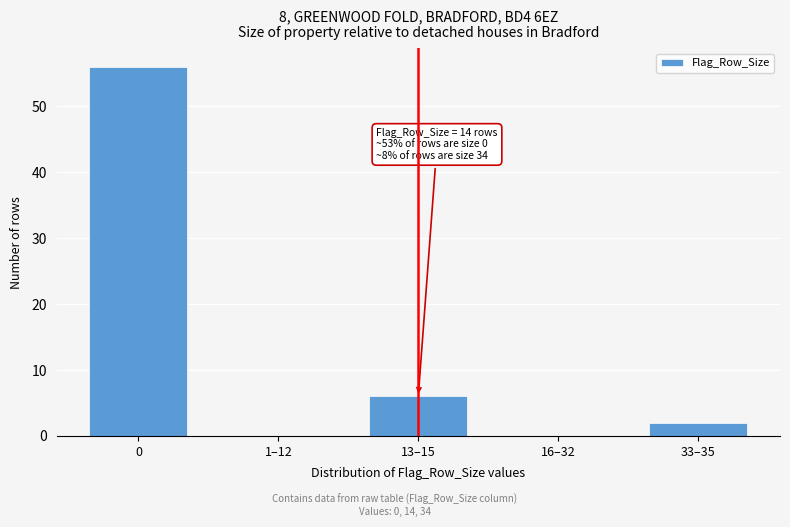

Reading right to left, what are all the values shown in this chart?

33–35=2	16–32=0	13–15=6	1–12=0	0=56